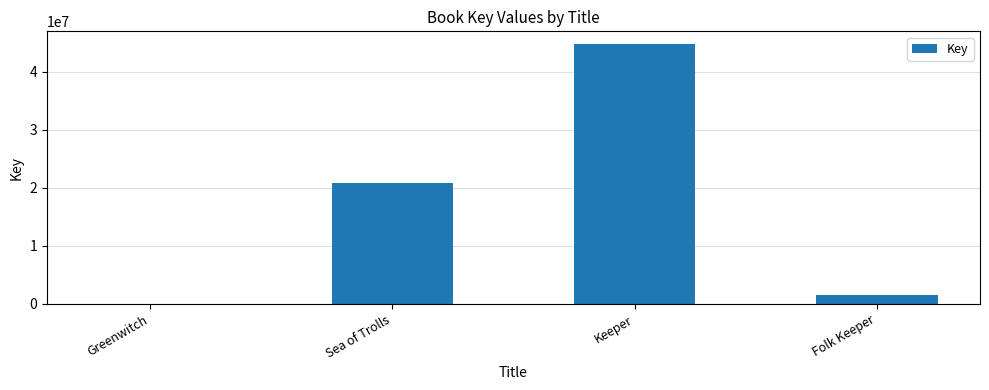

What is the sum of the values at Folk Keeper and Sea of Trolls?

22373355